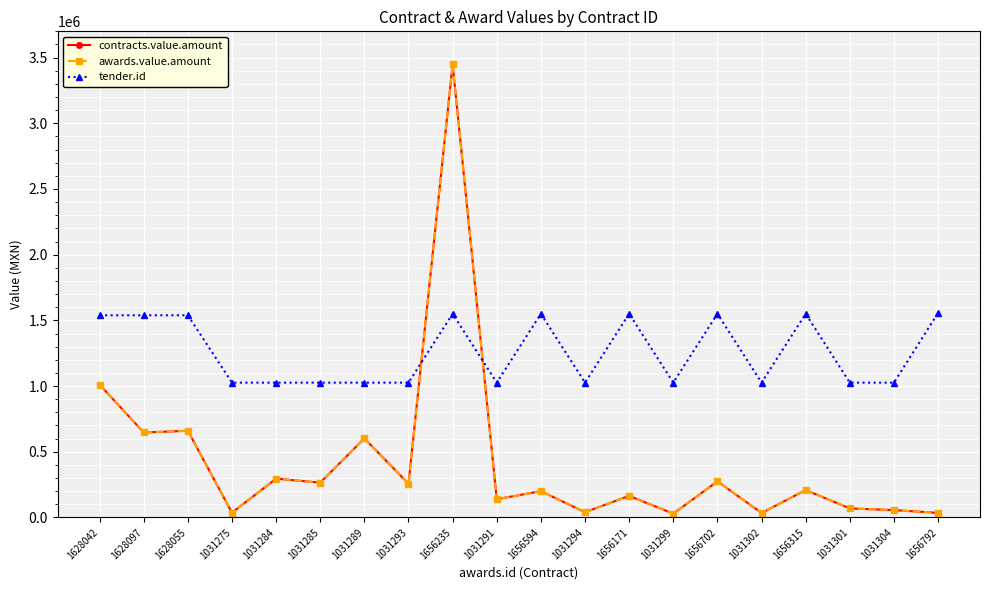

Reading left to right, list all the values displayed in this chart.

contracts.value.amount: 1628042=1011125.0	1628097=646500.0	1628055=659370.0	1031275=36330.0	1031284=295054.0	1031285=264702.0	1031289=601453.9	1031293=256602.8	1656235=3448227.2	1031291=138579.0	1656594=199820.0	1031294=39698.3	1656171=163770.8	1031299=28918.0	1656702=274785.0	1031302=33940.0	1656315=208272.0	1031301=68684.4	1031304=55499.1	1656792=35000.0
awards.value.amount: 1628042=1011125.0	1628097=646500.0	1628055=659370.0	1031275=36330.0	1031284=295054.0	1031285=264702.0	1031289=601453.9	1031293=256602.8	1656235=3448227.2	1031291=138579.0	1656594=199820.0	1031294=39698.3	1656171=163770.8	1031299=28918.0	1656702=274785.0	1031302=33940.0	1656315=208272.0	1031301=68684.4	1031304=55499.1	1656792=35000.0
tender.id: 1628042=1538704.0	1628097=1538704.0	1628055=1538704.0	1031275=1025960.0	1031284=1025968.0	1031285=1025972.0	1031289=1025974.0	1031293=1025977.0	1656235=1550134.0	1031291=1025978.0	1656594=1550138.0	1031294=1025979.0	1656171=1550141.0	1031299=1025981.0	1656702=1550144.0	1031302=1025983.0	1656315=1550147.0	1031301=1025985.0	1031304=1025988.0	1656792=1556355.0